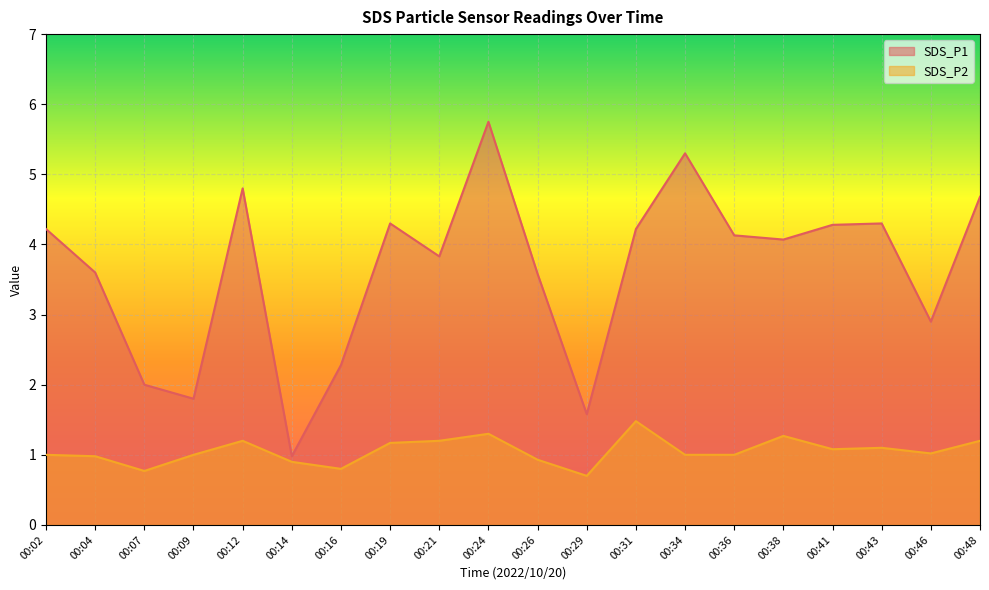

At 00:21, list the series in order from smallest to largest.

SDS_P2, SDS_P1